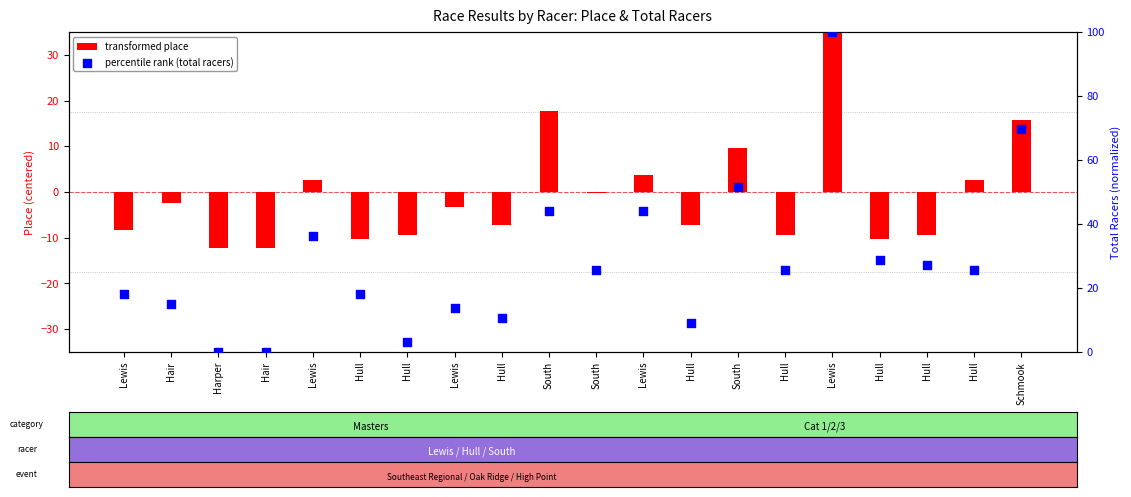

Which series has the largest total across all categories?

percentile rank (total racers)